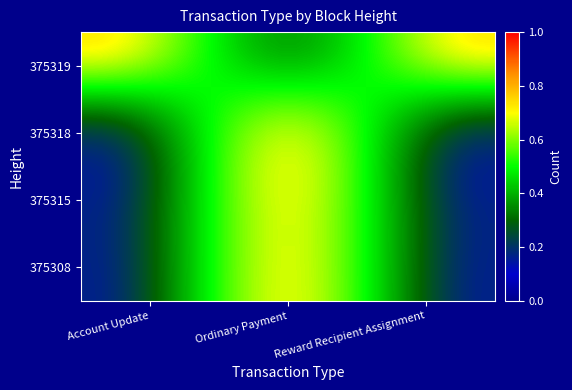

What is the minimum value shown in the chart?

0.2